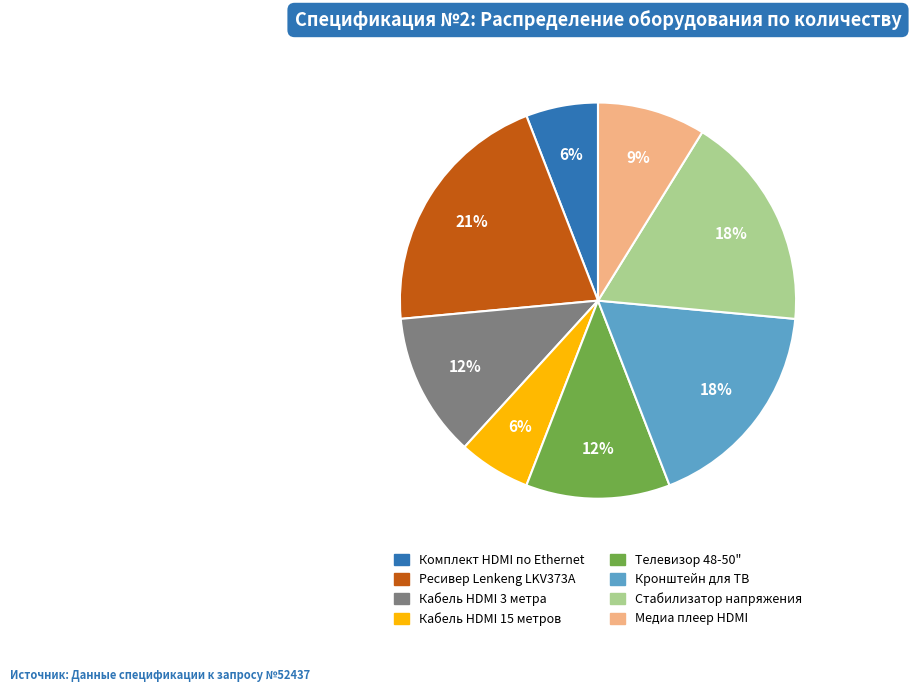

What percentage is the Медиа плеер HDMI slice, to the nearest percent?

9%